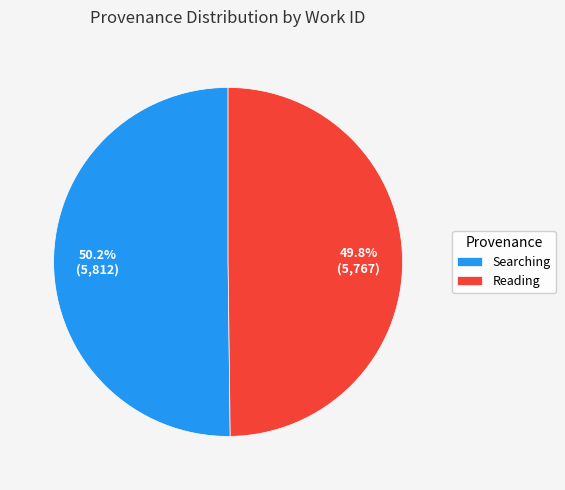

Count the number of slices in the pie.

2